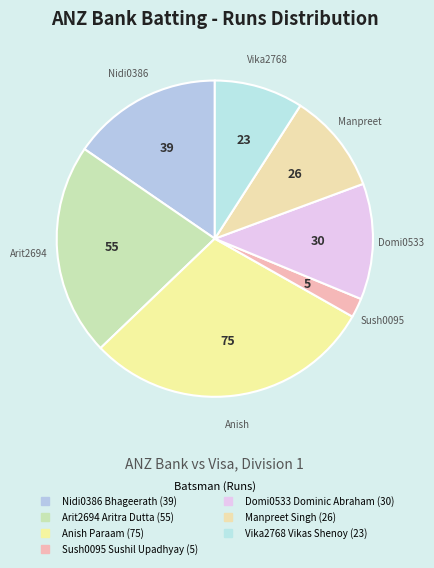

To the nearest percent, what portion does Vika2768 Vikas Shenoy represent?

9%